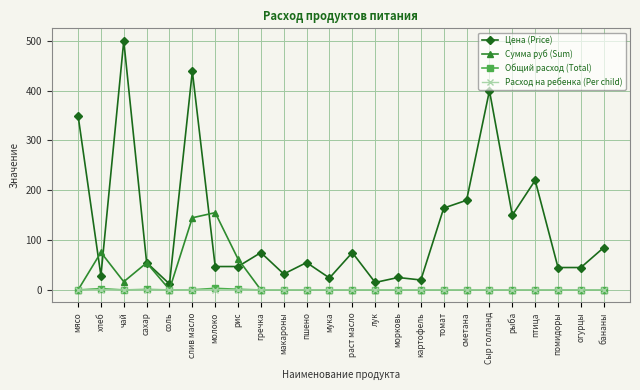

At which label is Сумма руб (Sum) closest to 77?

хлеб